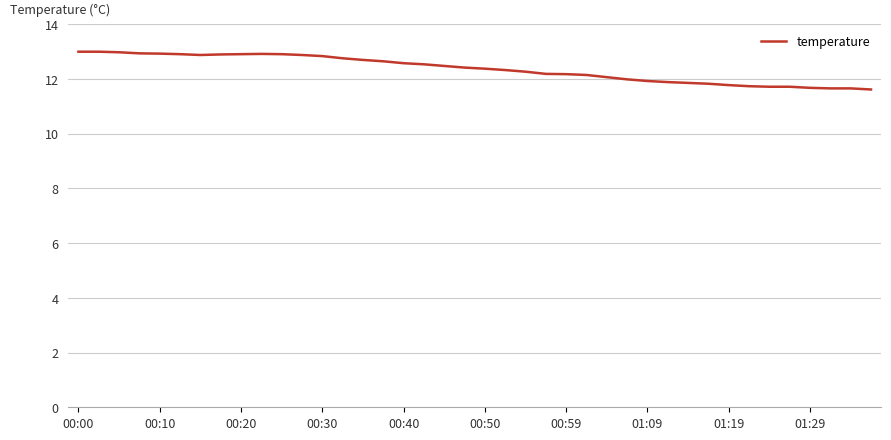

What is the difference between the maximum and minimum values?

1.4